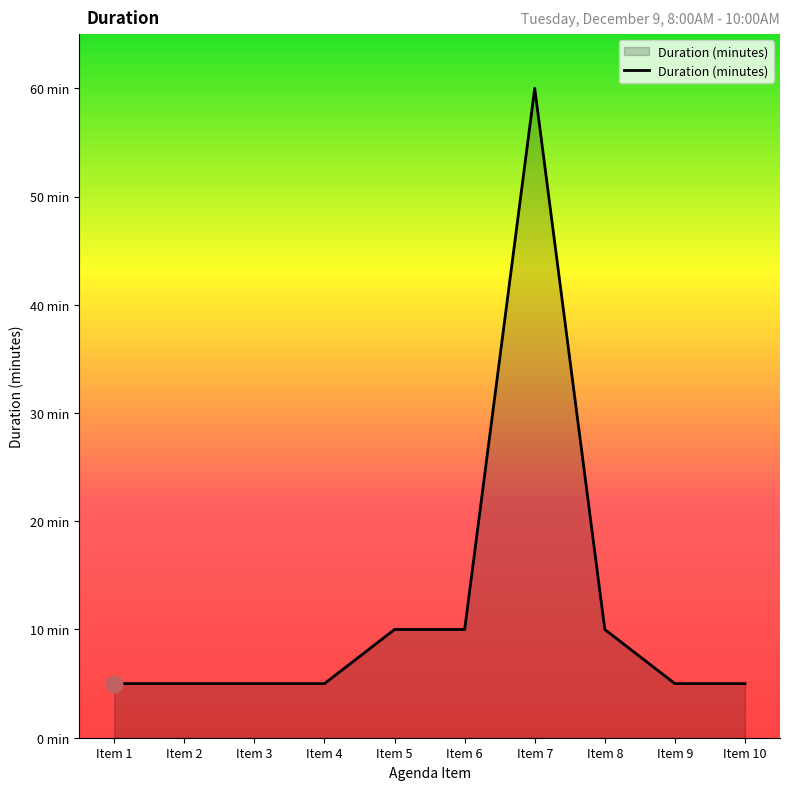

True or false: the data shows 10 at Item 8.

True